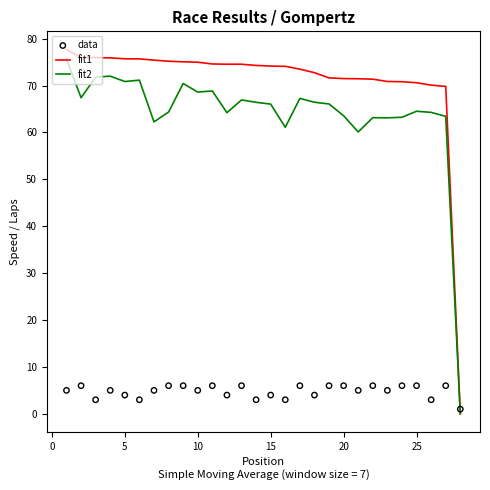

Which series contains the highest Y value?

fit1